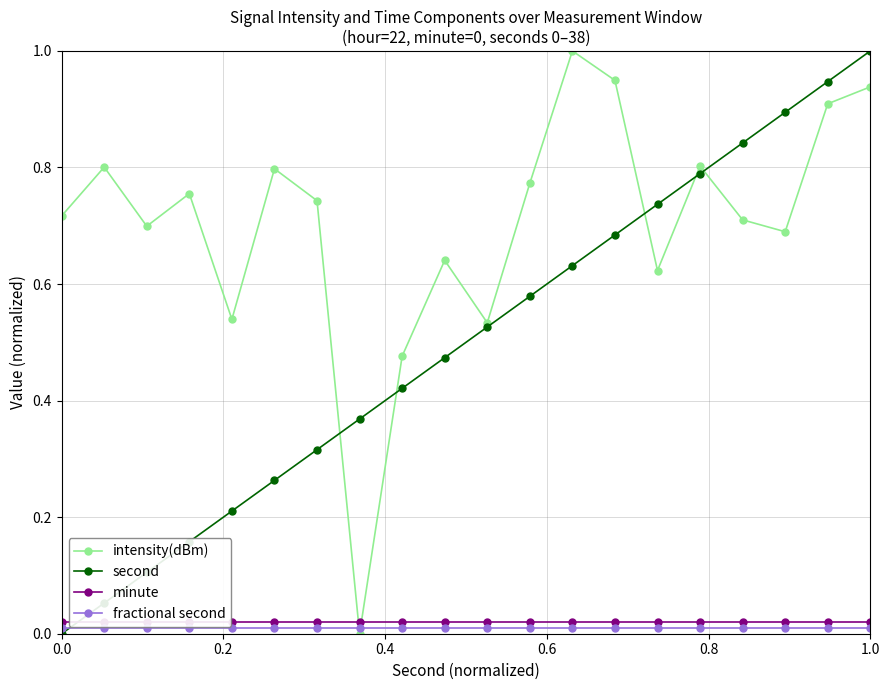

True or false: intensity(dBm) has more than 1 points higher than both neighbors.

True